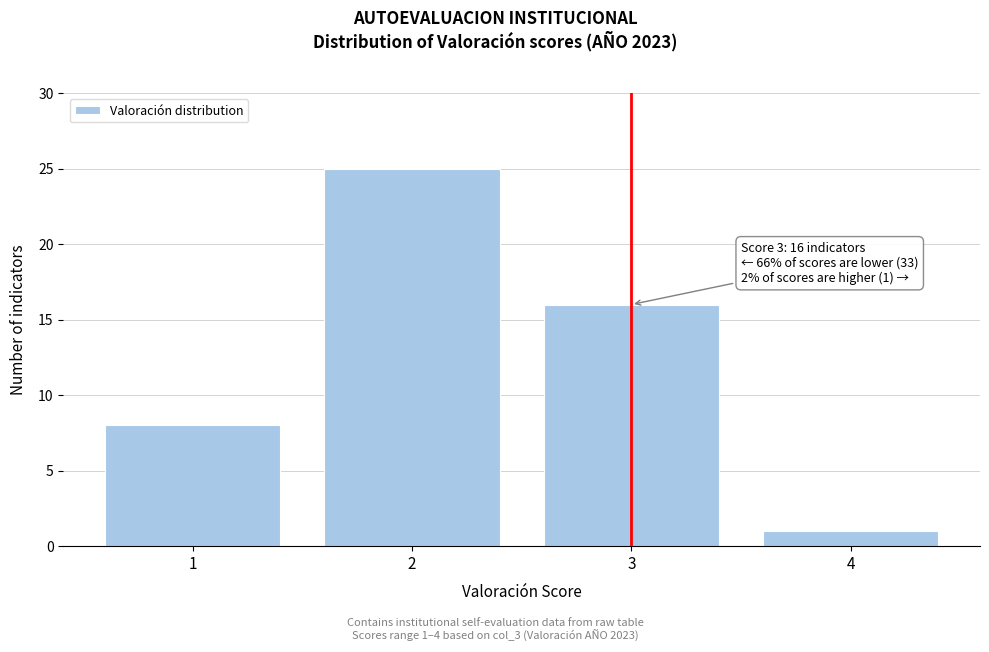

Over which range of the x-axis is the bar tallest?

1.5 to 2.5